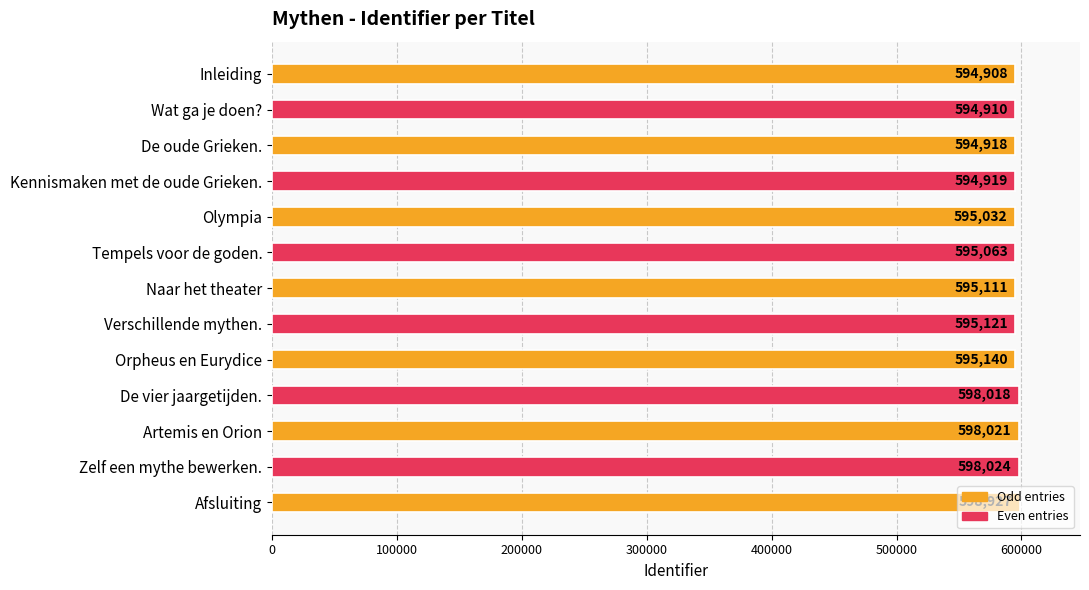

List the labels in order of value, largest first.

Afsluiting, Zelf een mythe bewerken., Artemis en Orion, De vier jaargetijden., Orpheus en Eurydice, Verschillende mythen., Naar het theater, Tempels voor de goden., Olympia, Kennismaken met de oude Grieken., De oude Grieken., Wat ga je doen?, Inleiding